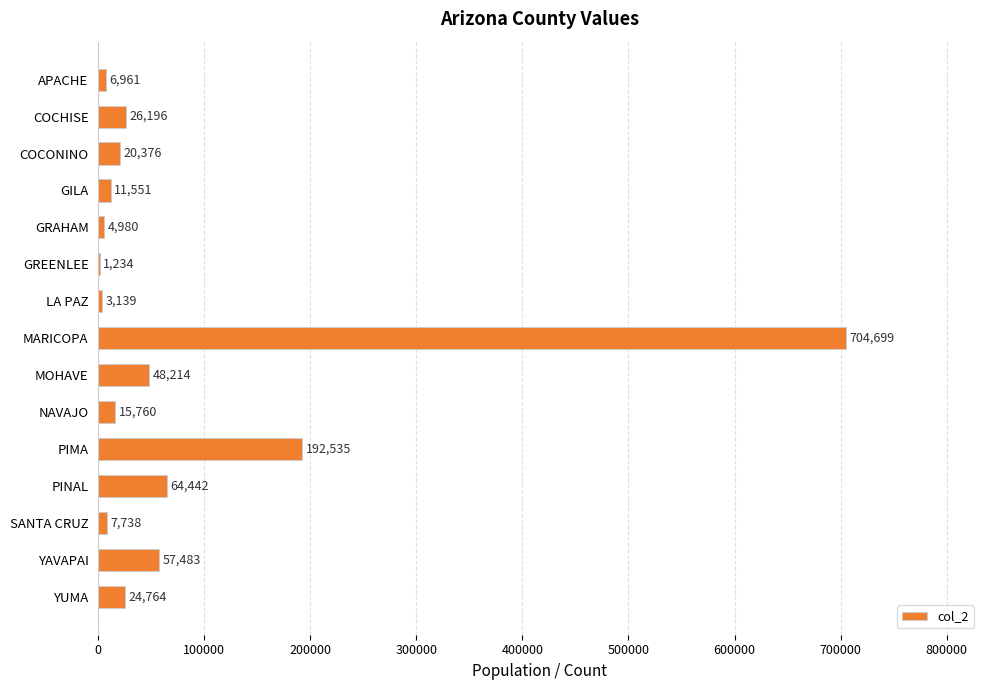

What is the sum of the values at NAVAJO and GREENLEE?

16994